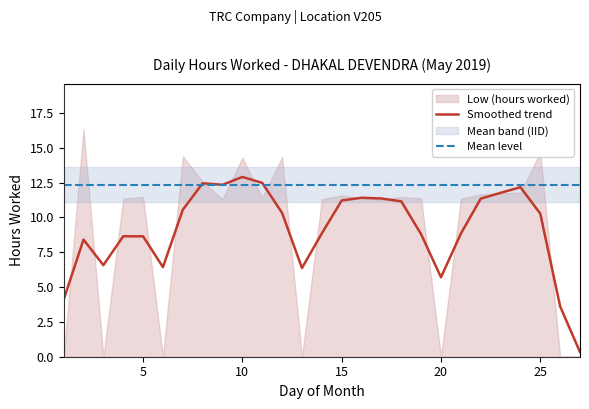

The Mean level series shows 12.3 at 20. True or false?

True